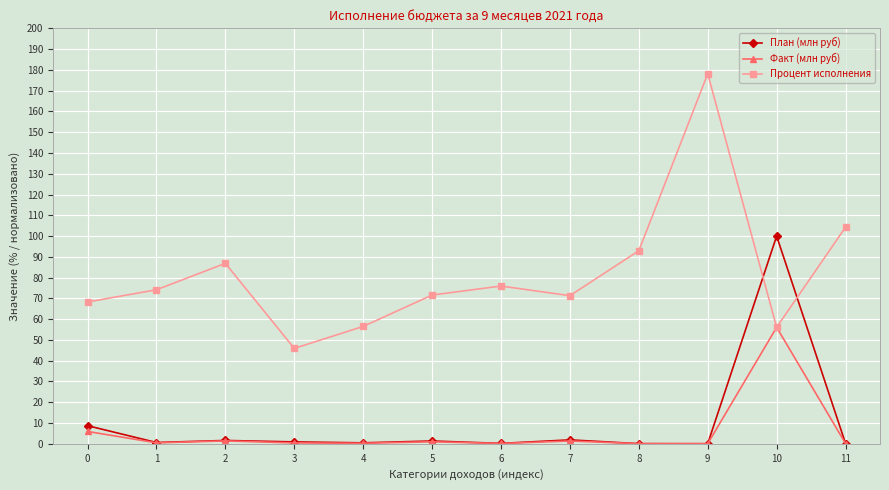

What value does the Процент исполнения series have at 2?

86.9